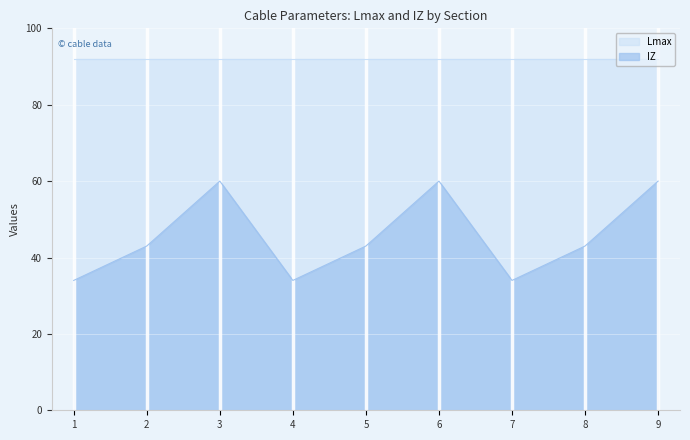

Is it true that Lmax equals 129 at 7?

False